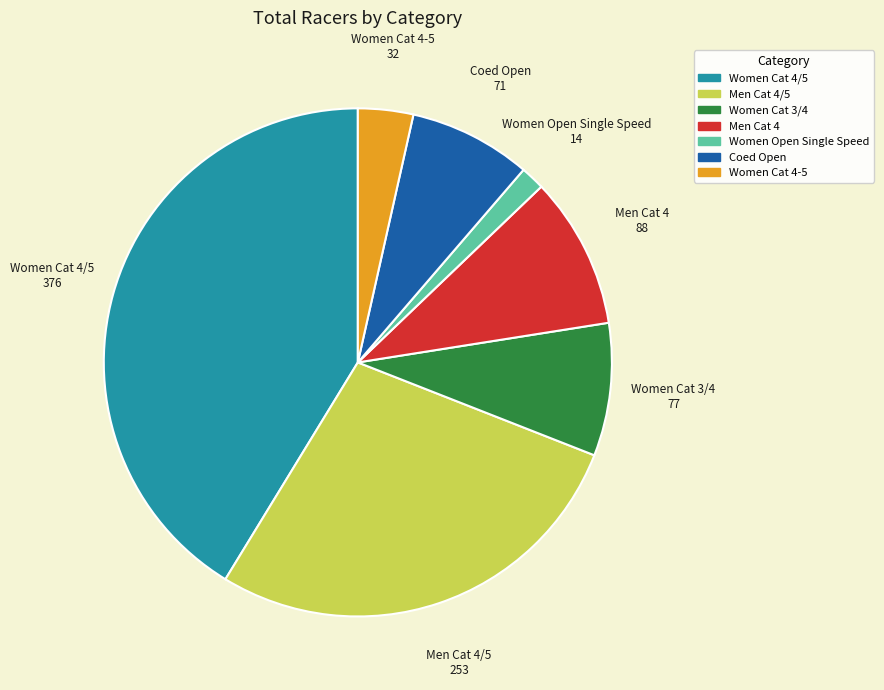

Count the number of slices in the pie.

7